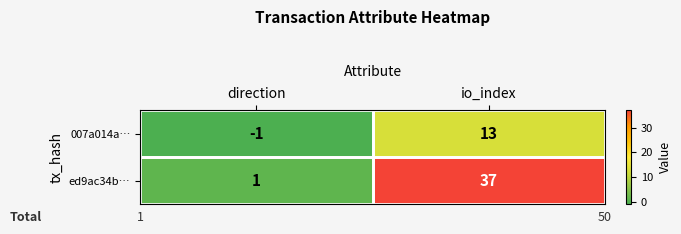

At io_index, list the series in order from largest to smallest.

ed9ac34b…, 007a014a…